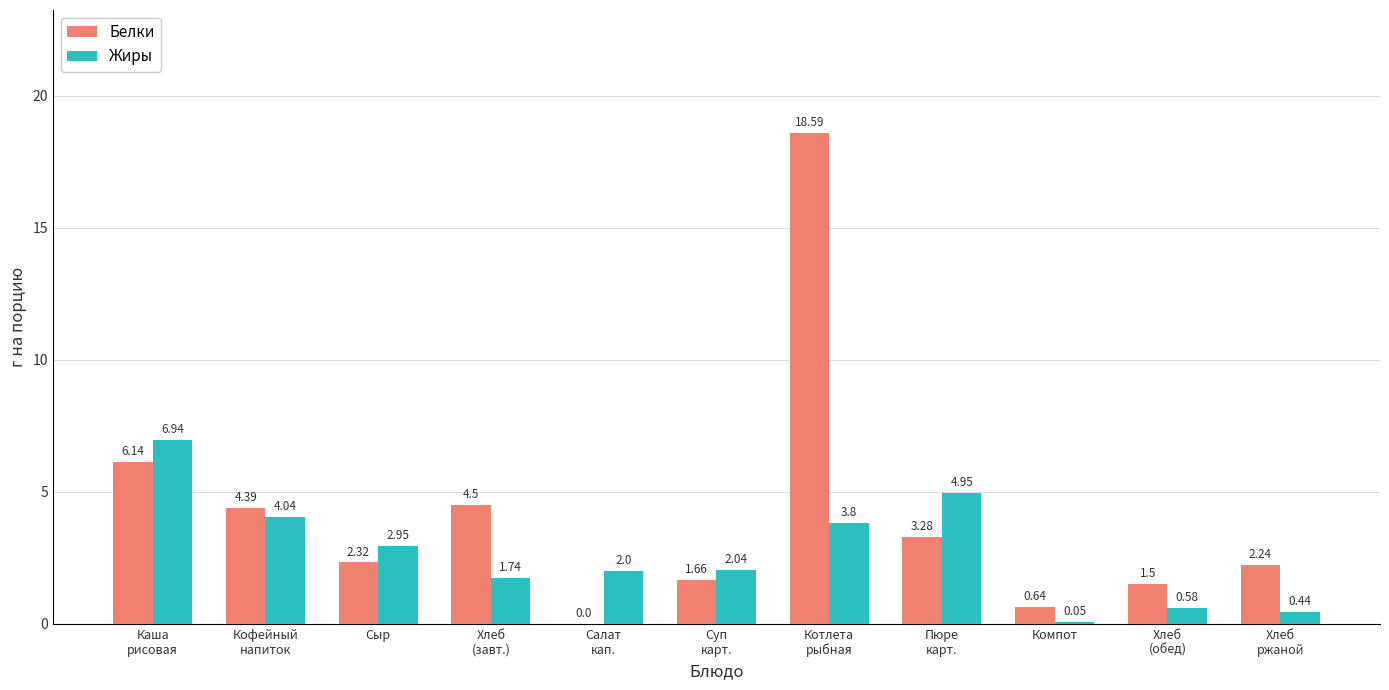

Which series has the largest total across all categories?

Белки